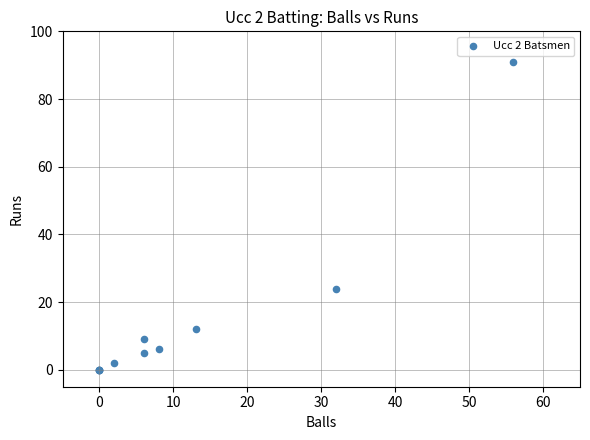

What Y value in the scatter plot is closest to 45?

24